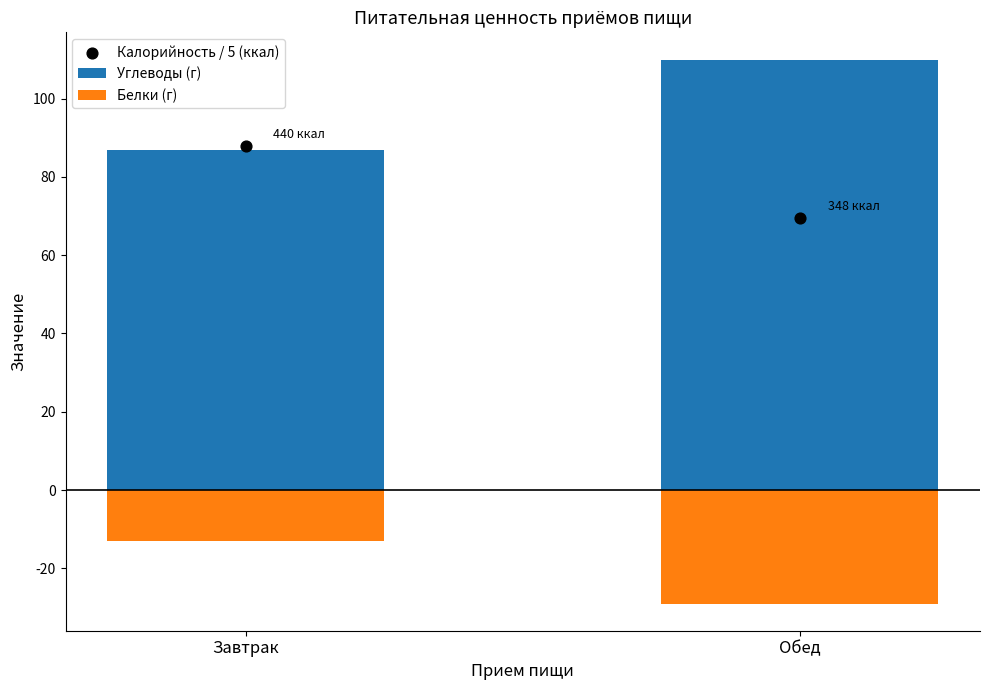

Which series has the largest total across all categories?

Углеводы (г)